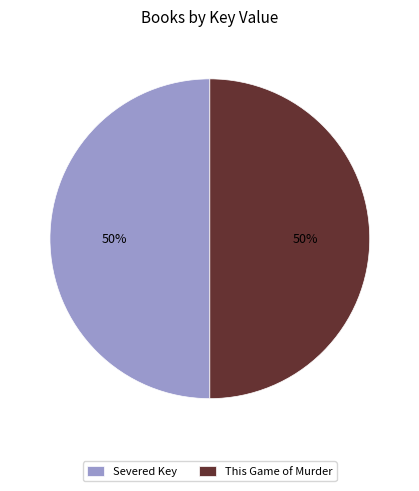

To the nearest percent, what is the average slice percentage?

50%